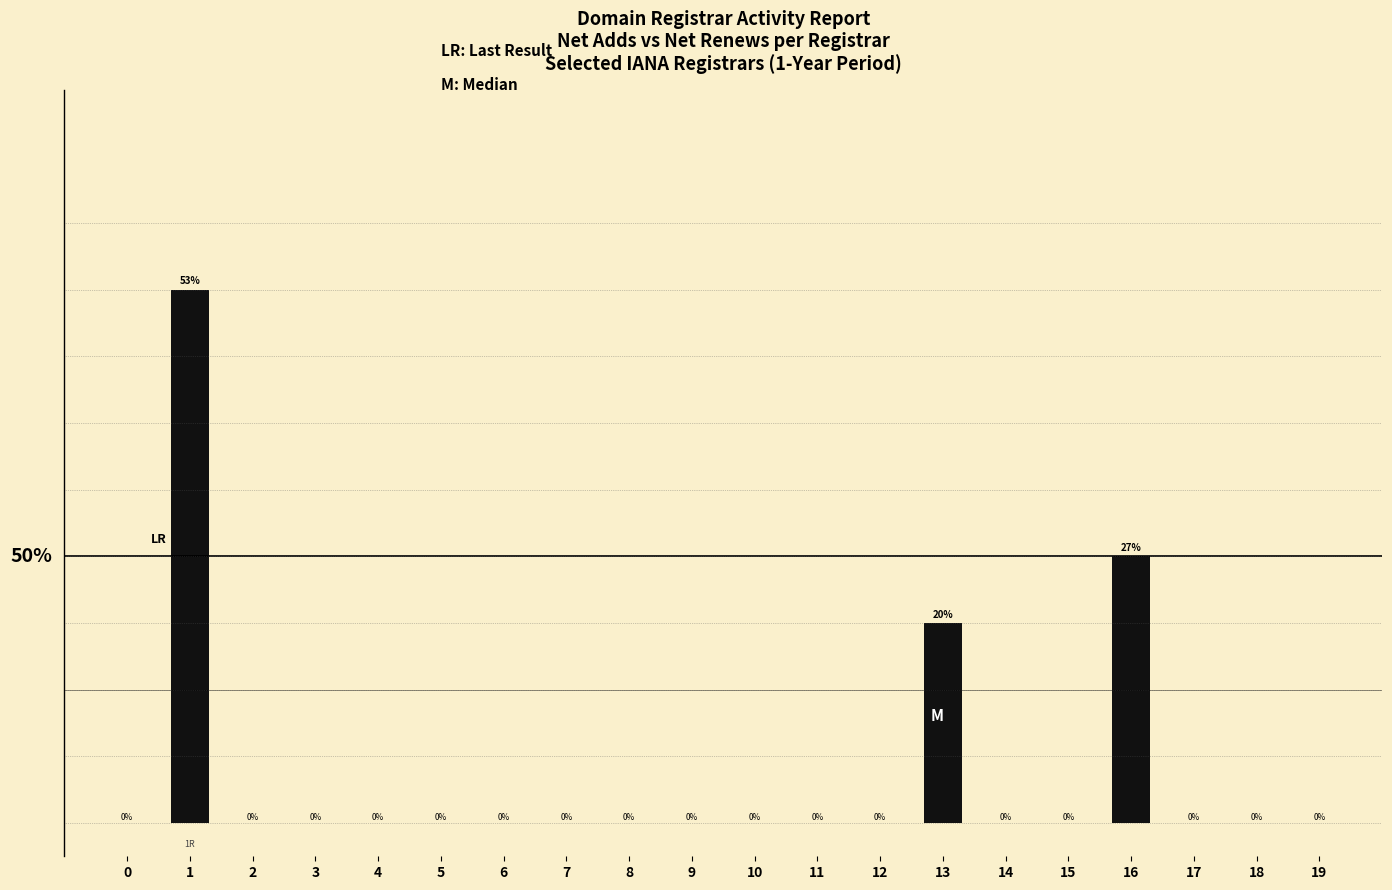

Between 3 and 7, which is larger?

3